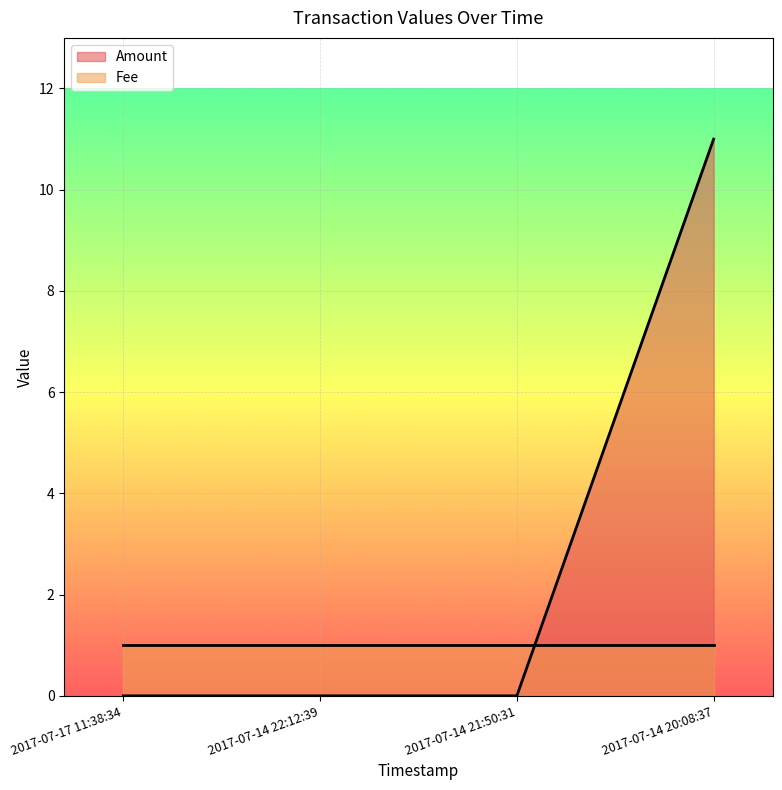

Count the number of data series in this chart.

2